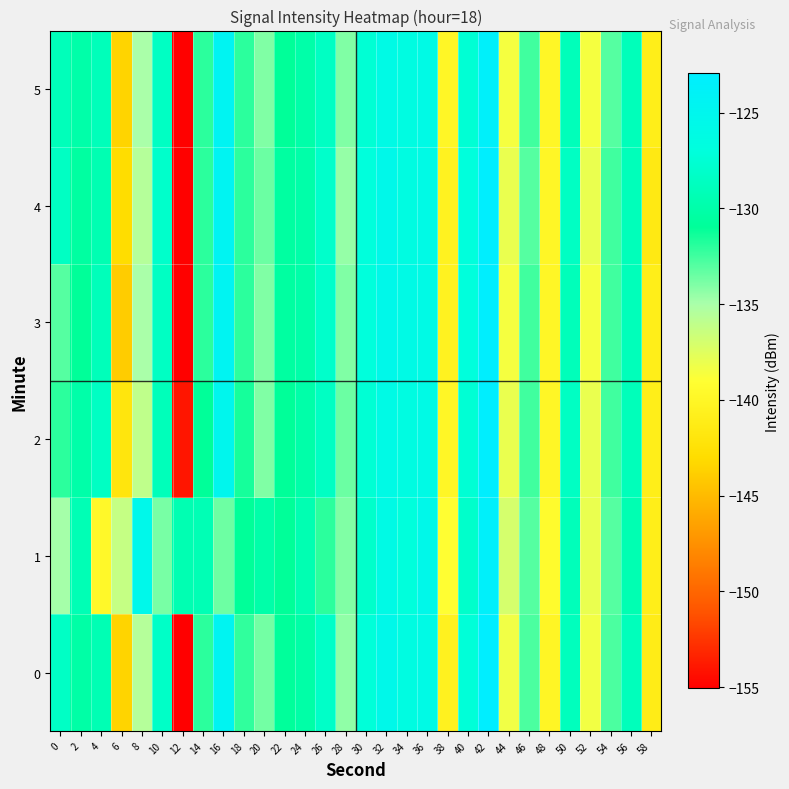

How many distinct data groups are displayed?

6